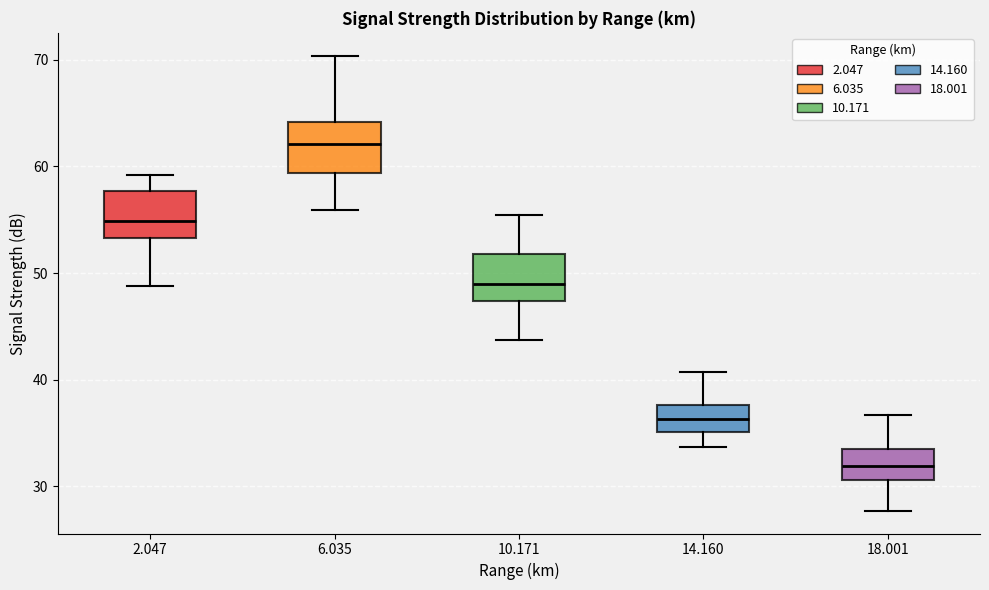

Where does the median line of the box at x = 14.160 sit on the y-axis? The values are not printed on the chart, so give them approximately, as read against the axis.

36